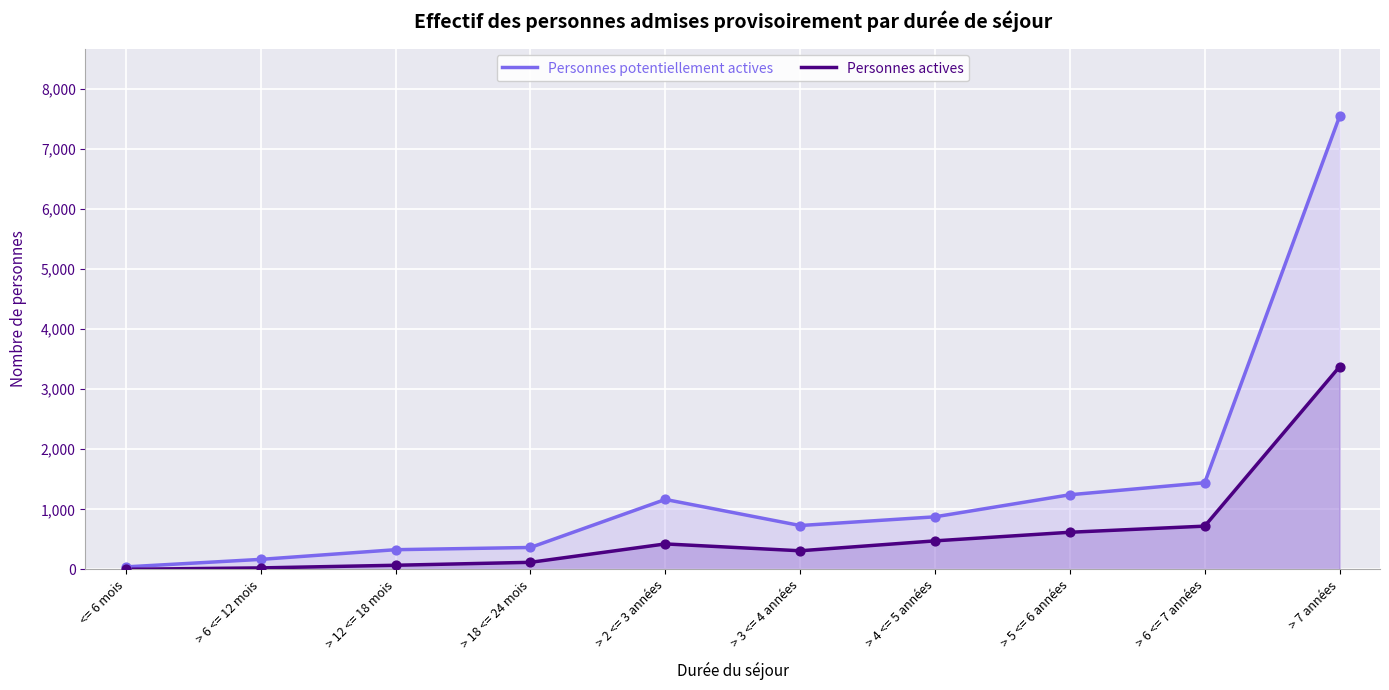

Is the value of Personnes potentiellement actives at > 12 <= 18 mois greater than the value of Personnes actives at > 18 <= 24 mois?

Yes